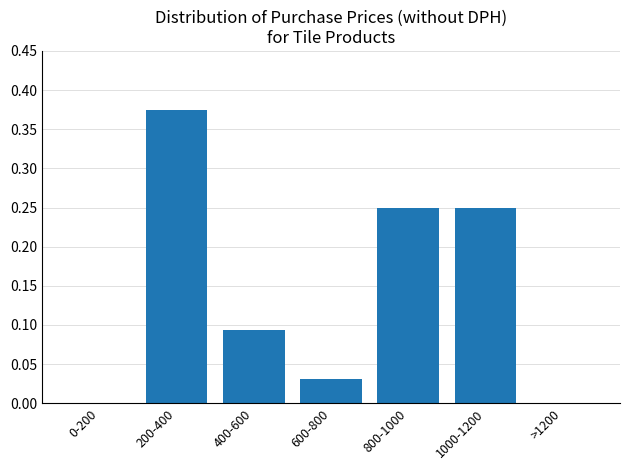

Which category has the highest value across all series?

200-400